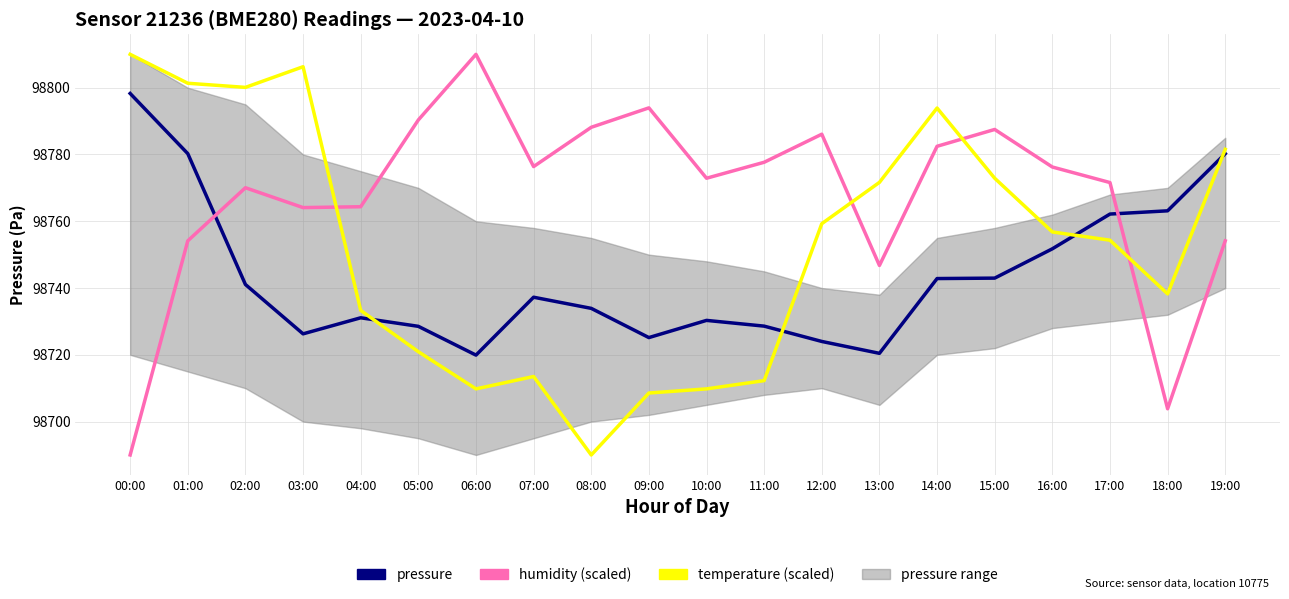

What is the label of the 17th point from the right?

03:00